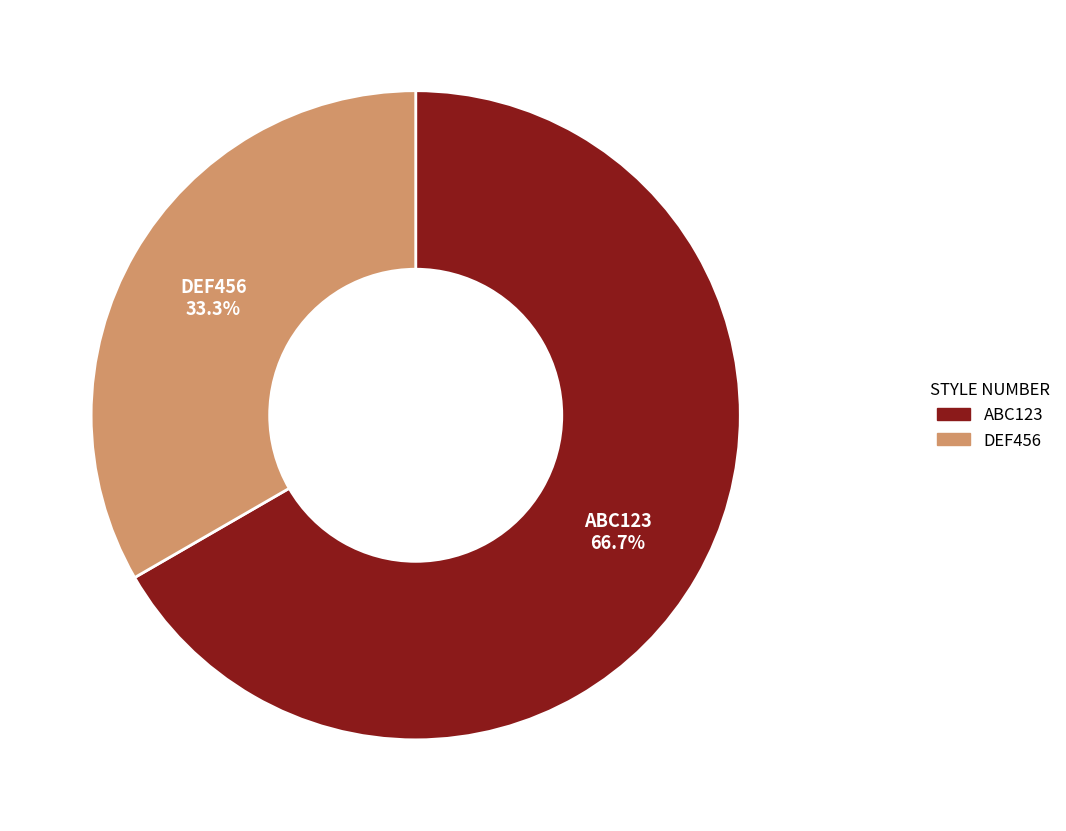

Is there any slice that represents more than half of the pie?

Yes